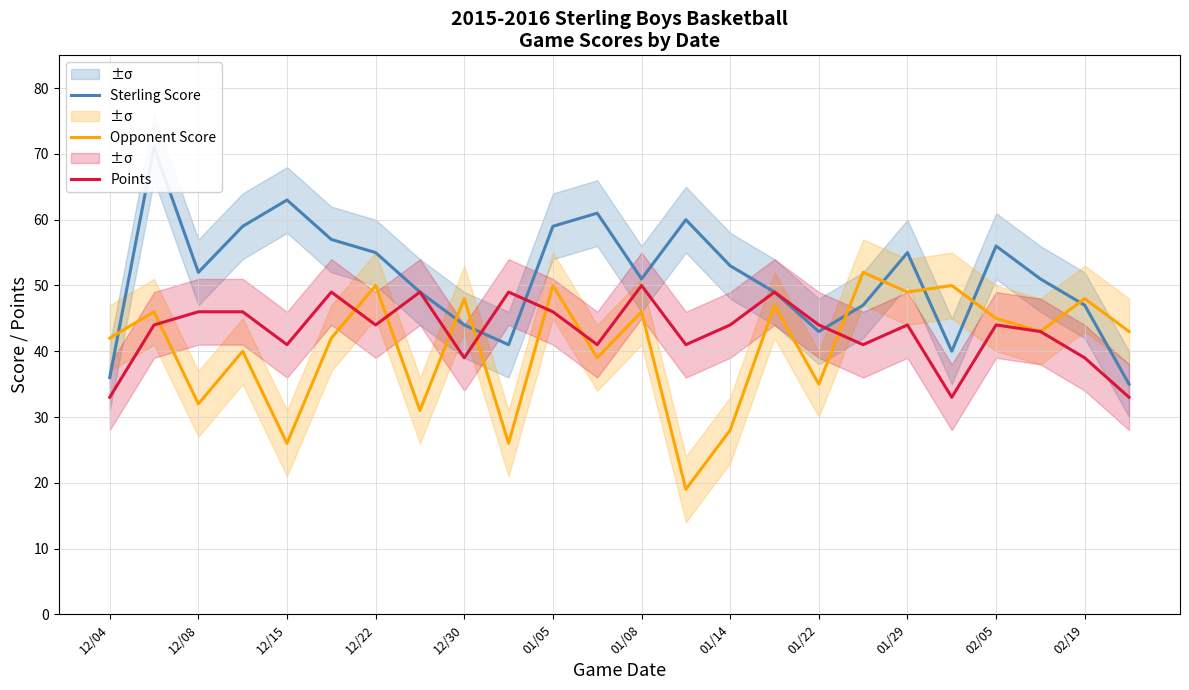

Reading left to right, list all the values displayed in this chart.

Sterling Score: 36	71	52	59	63	57	55	49	44	41	59	61	51	60	53	49	43	47	55	40	56	51	47	35
Opponent Score: 42	46	32	40	26	42	50	31	48	26	50	39	46	19	28	47	35	52	49	50	45	43	48	43
Points: 33	44	46	46	41	49	44	49	39	49	46	41	50	41	44	49	44	41	44	33	44	43	39	33